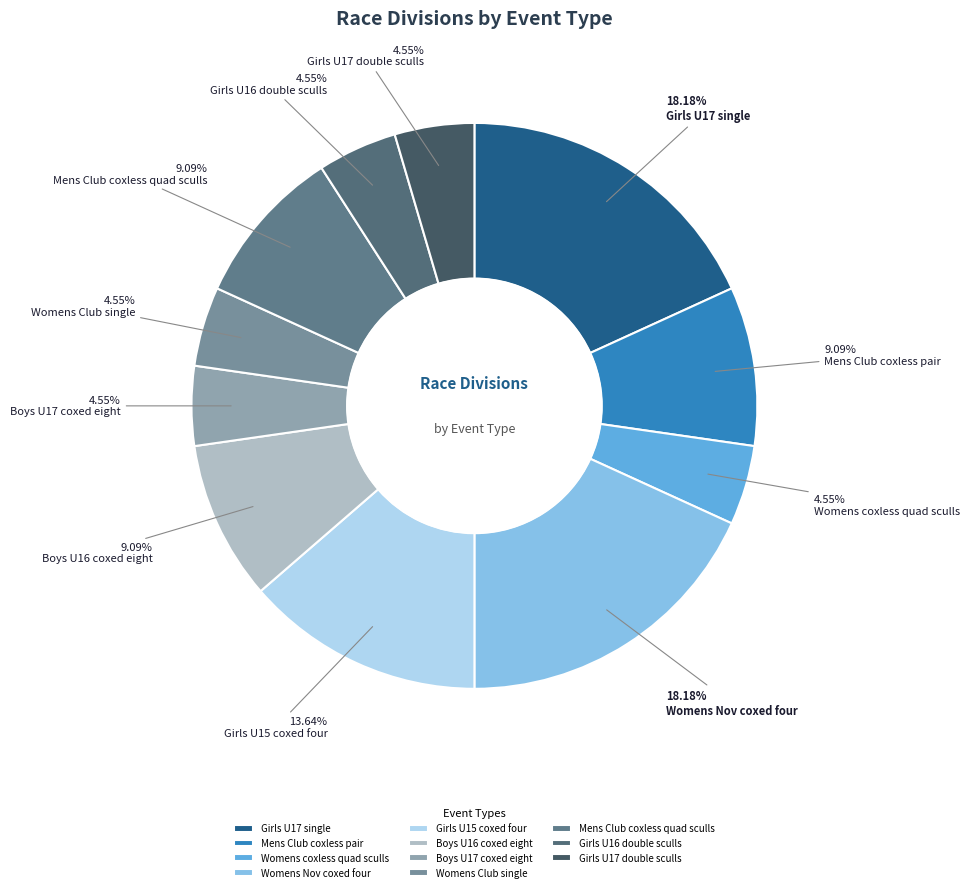

What is the change in value from Womens Nov coxed four to Boys U17 coxed eight?

-3